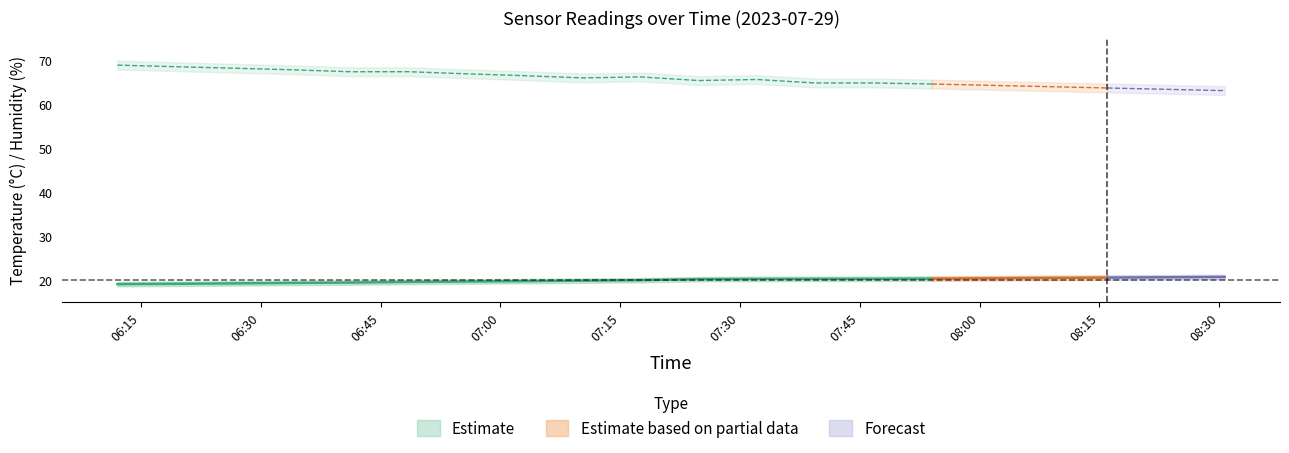

Is the value of temperature_upper at 06:33 greater than the value of humidity at 07:10?

No